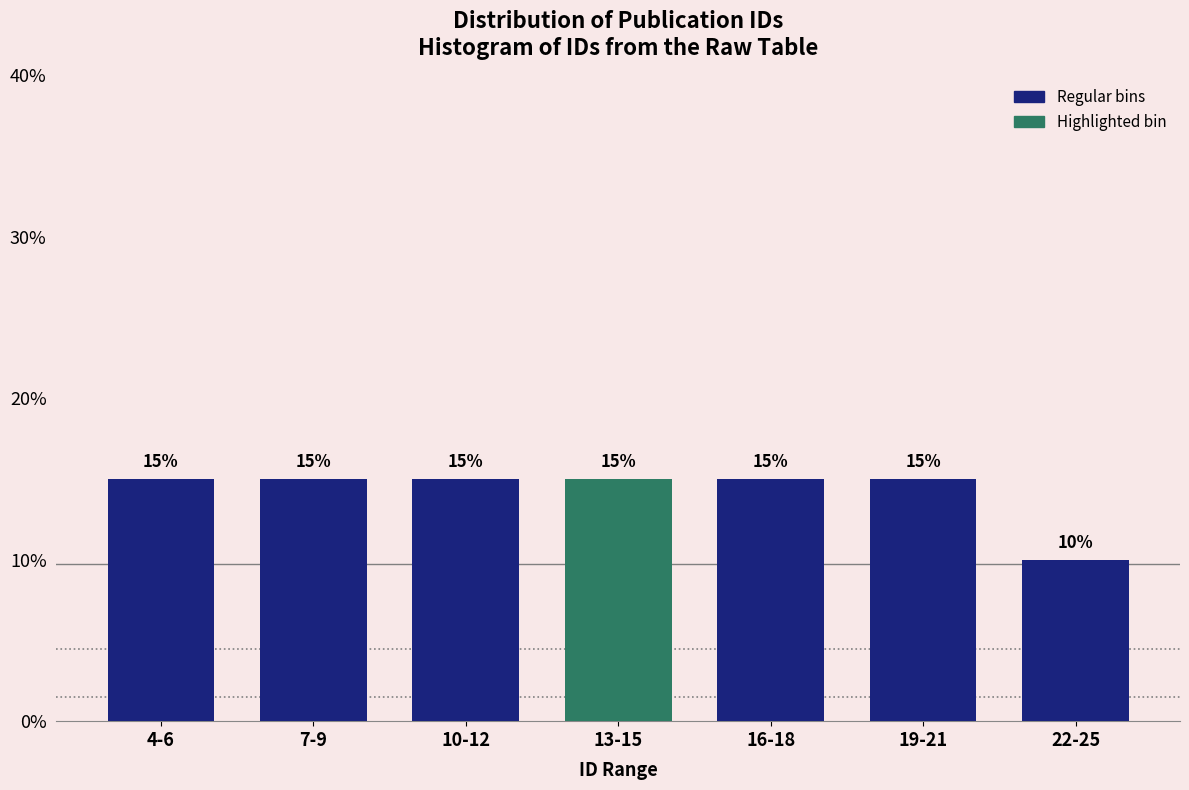

Reading right to left, transcribe all the data shown in this chart.

22-25=10	19-21=15	16-18=15	13-15=15	10-12=15	7-9=15	4-6=15